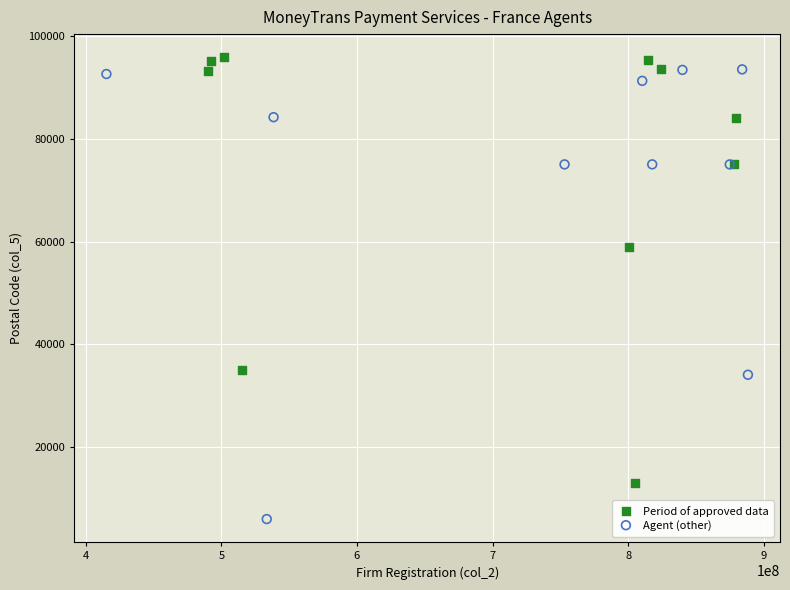

Which series contains the highest Y value?

Period of approved data